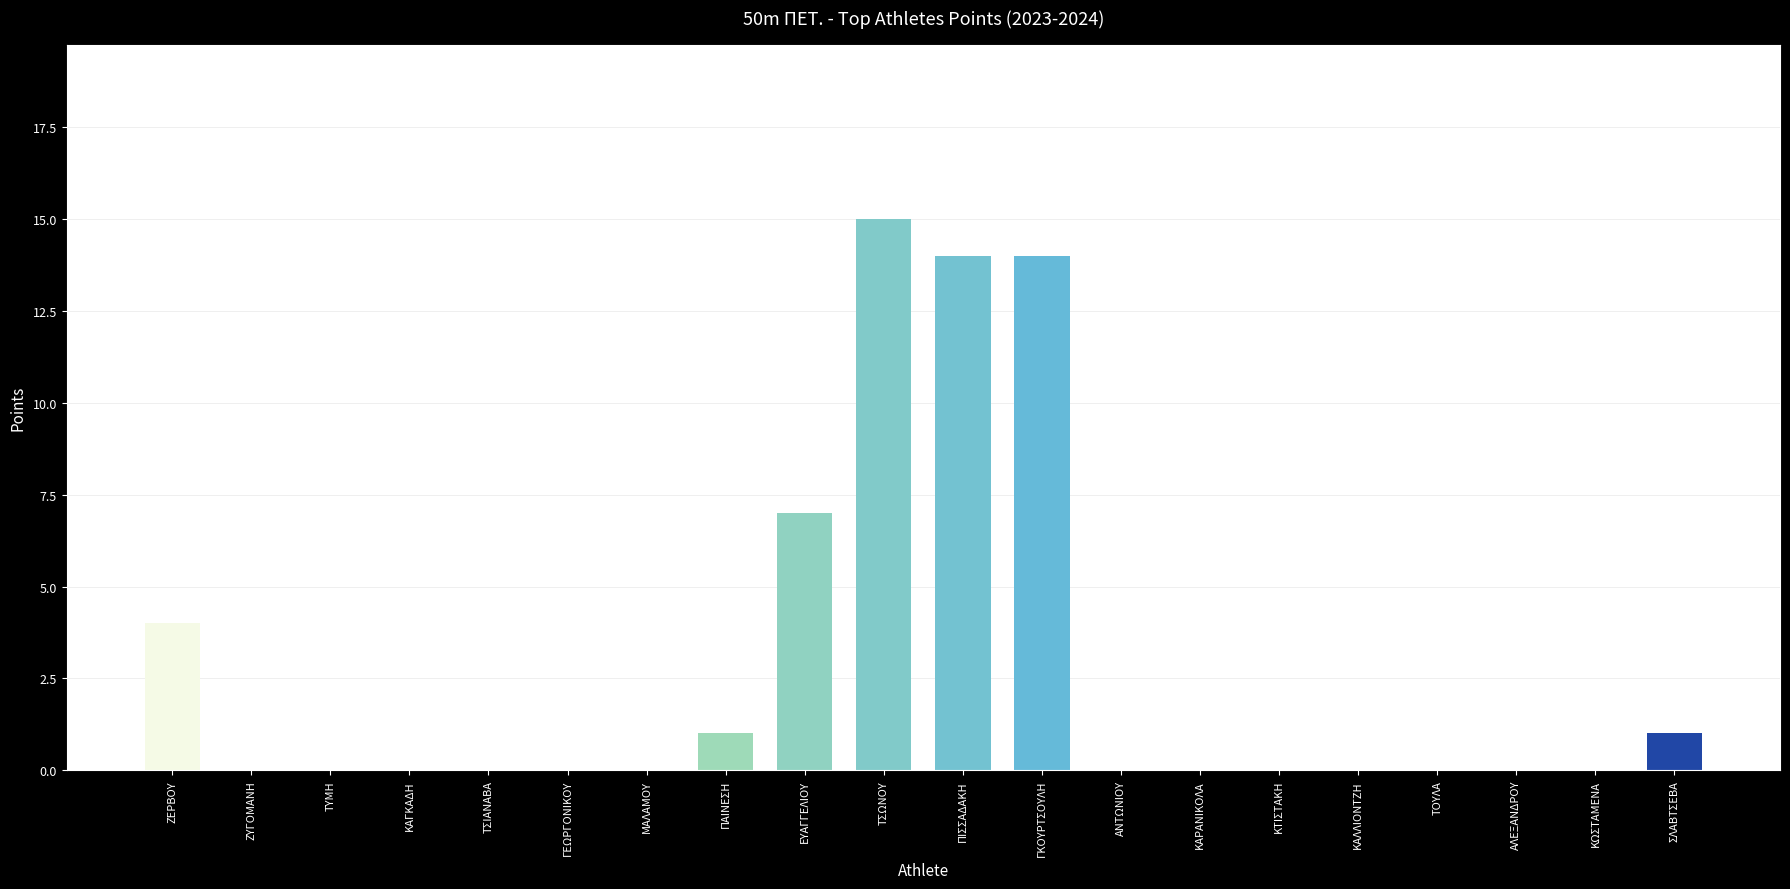

What is the maximum value shown in the chart?

15